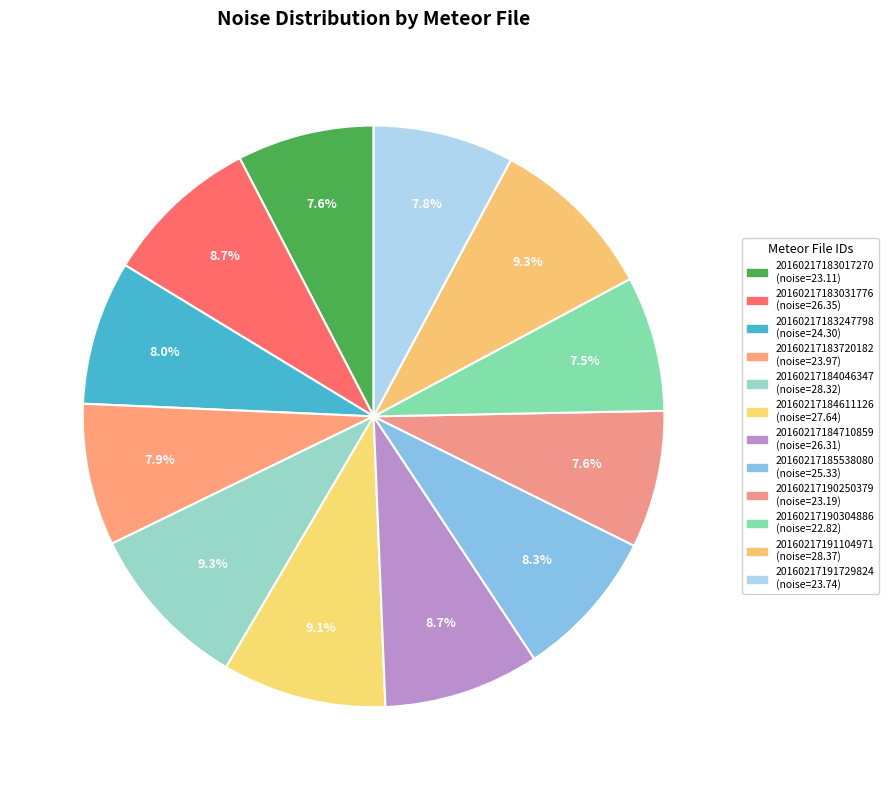

How many segments does this pie chart have?

12